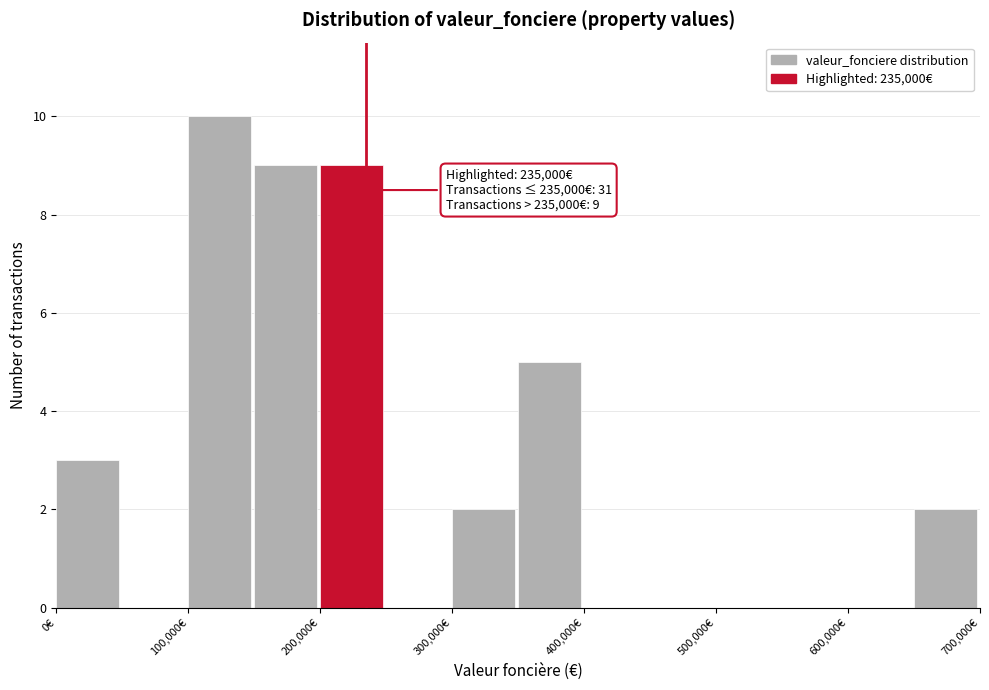

Over which range of the x-axis is the bar tallest?

100000 to 150000